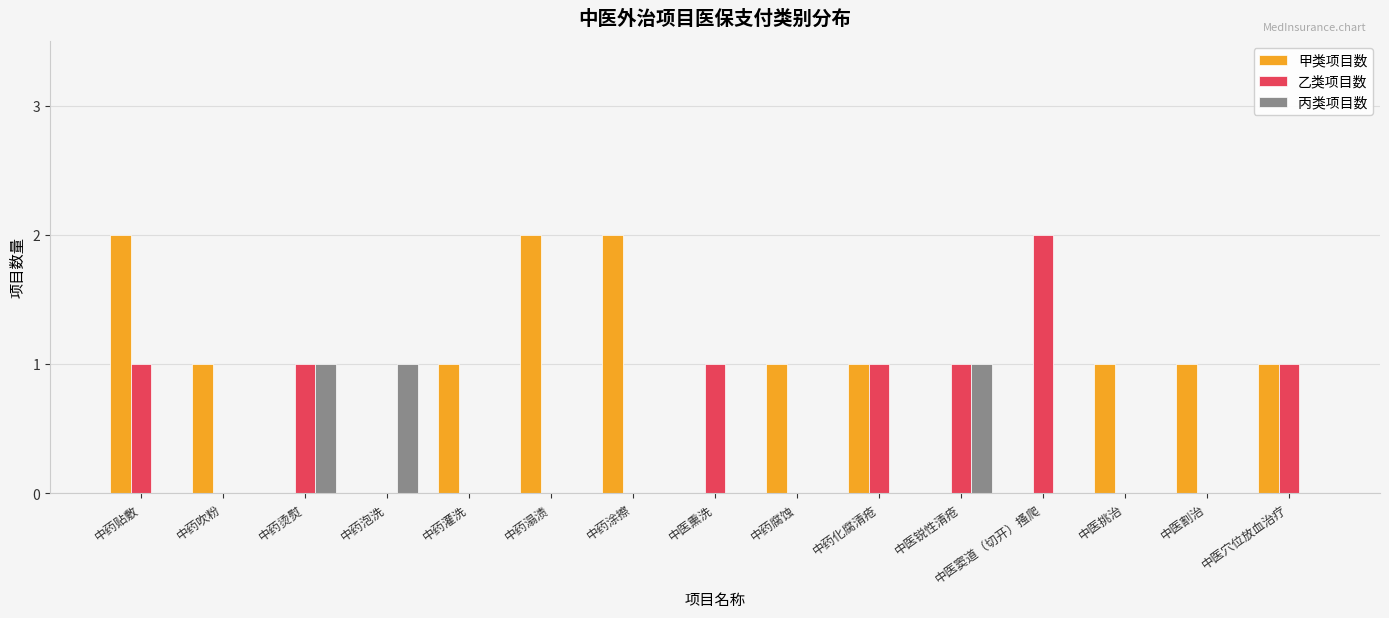

Reading left to right, transcribe all the data shown in this chart.

甲类项目数: 中药贴敷=2	中药吹粉=1	中药烫熨=0	中药泡洗=0	中药灌洗=1	中药溻渍=2	中药涂擦=2	中医熏洗=0	中药腐蚀=1	中药化腐清疮=1	中医锐性清疮=0	中医窦道（切开）搔爬=0	中医挑治=1	中医割治=1	中医穴位放血治疗=1
乙类项目数: 中药贴敷=1	中药吹粉=0	中药烫熨=1	中药泡洗=0	中药灌洗=0	中药溻渍=0	中药涂擦=0	中医熏洗=1	中药腐蚀=0	中药化腐清疮=1	中医锐性清疮=1	中医窦道（切开）搔爬=2	中医挑治=0	中医割治=0	中医穴位放血治疗=1
丙类项目数: 中药贴敷=0	中药吹粉=0	中药烫熨=1	中药泡洗=1	中药灌洗=0	中药溻渍=0	中药涂擦=0	中医熏洗=0	中药腐蚀=0	中药化腐清疮=0	中医锐性清疮=1	中医窦道（切开）搔爬=0	中医挑治=0	中医割治=0	中医穴位放血治疗=0